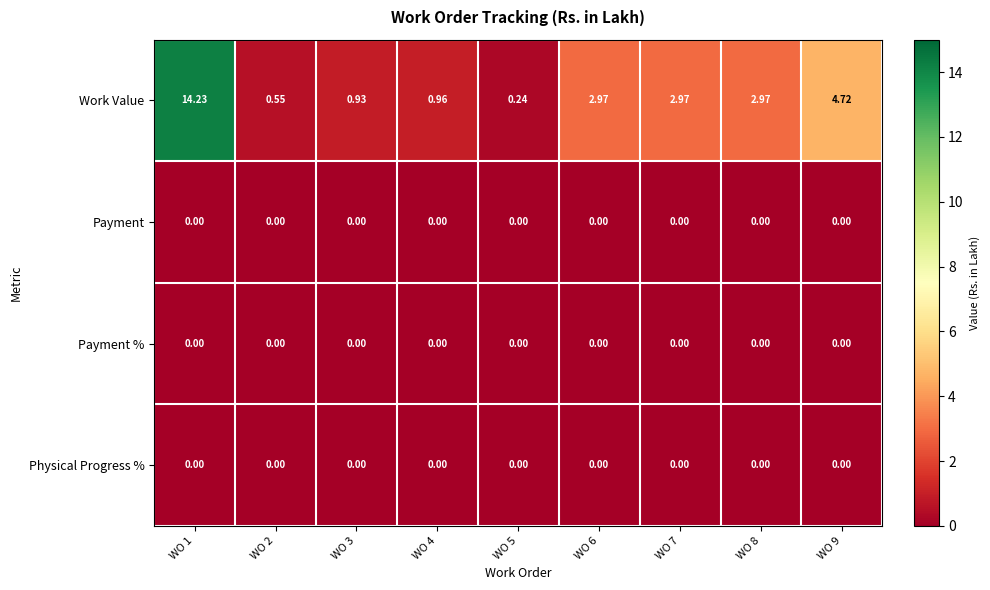

Which series has the largest total across all categories?

Work Value